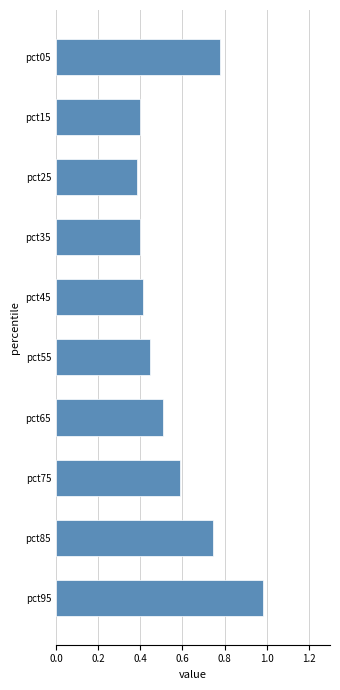

Does the chart contain stacked bars?

No